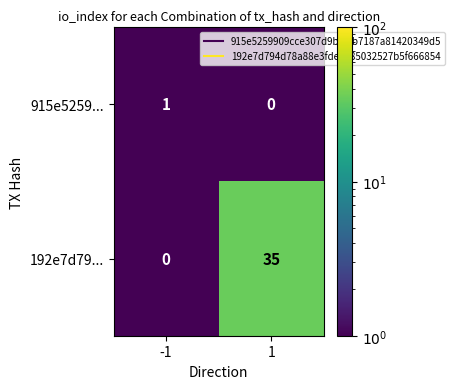

The 192e7d79... series shows 35 at 1. True or false?

True